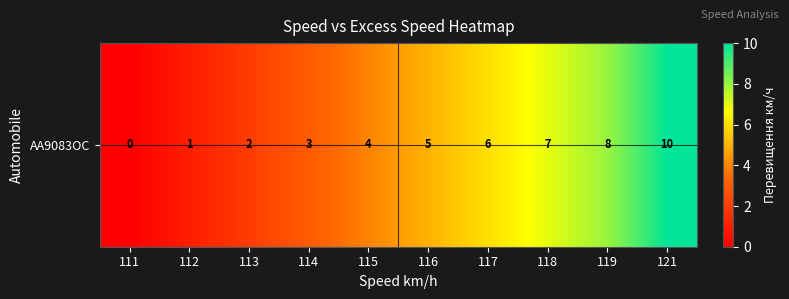

How many values are above zero?

9